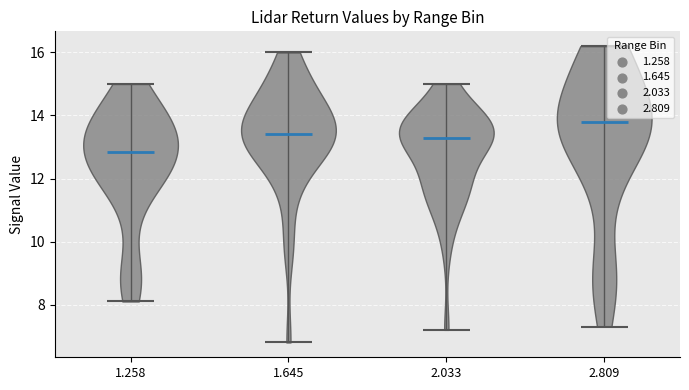

Reading left to right, read every violin against the y-axis: where its median line is, and the lowest and highest points it reaches. The values are not printed on the chart, so give them approximately, as read against the axis.

1.258: median line 12.8, lowest point 8.2, highest point 15.0
1.645: median line 13.4, lowest point 6.8, highest point 16.0
2.033: median line 13.4, lowest point 7.2, highest point 15.0
2.809: median line 13.8, lowest point 7.4, highest point 16.2